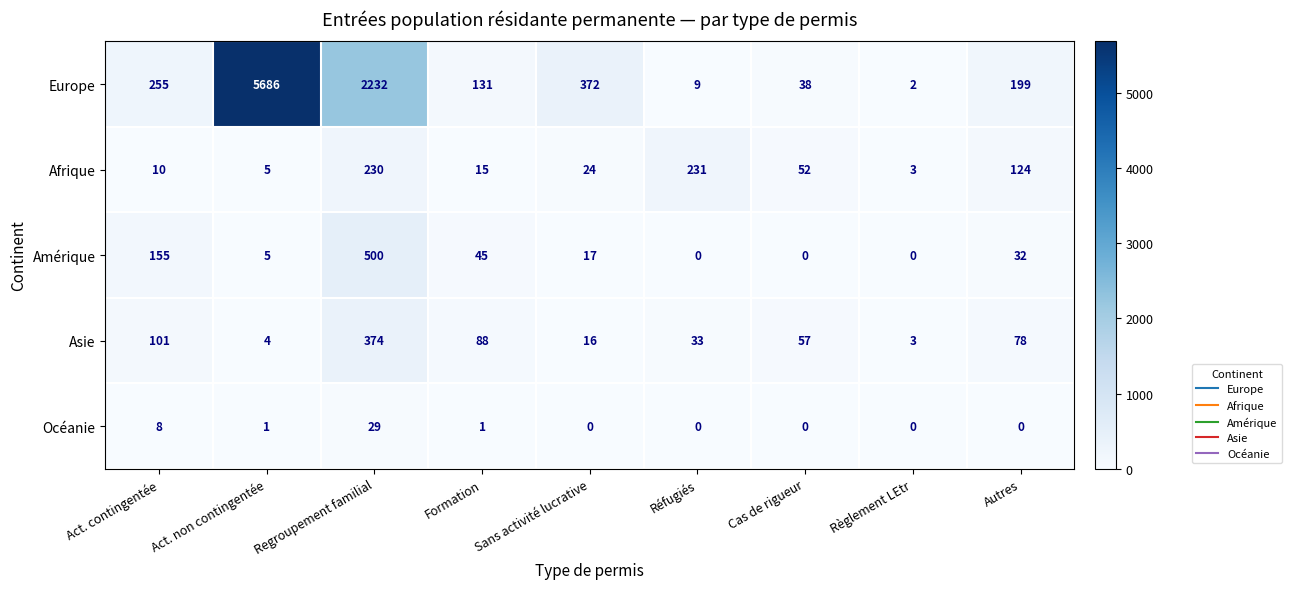

Between Act. non contingentée and Cas de rigueur, which series saw the biggest shift?

Europe